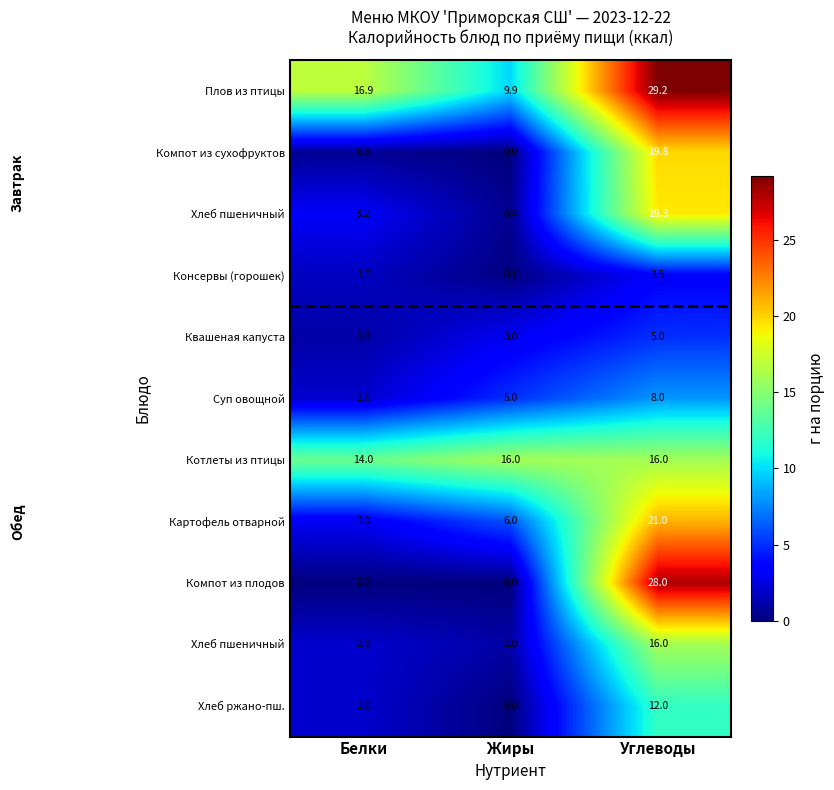

What is the maximum value shown in the chart?

29.2